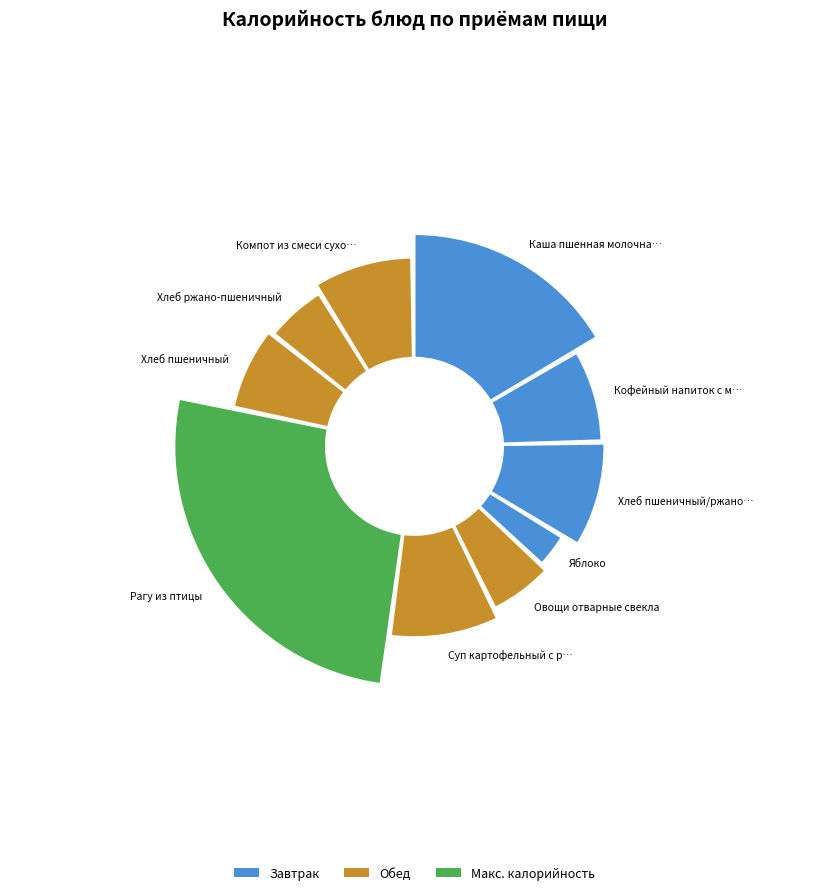

How much of the chart is everything except Кофейный напиток с молоком?

92.0%